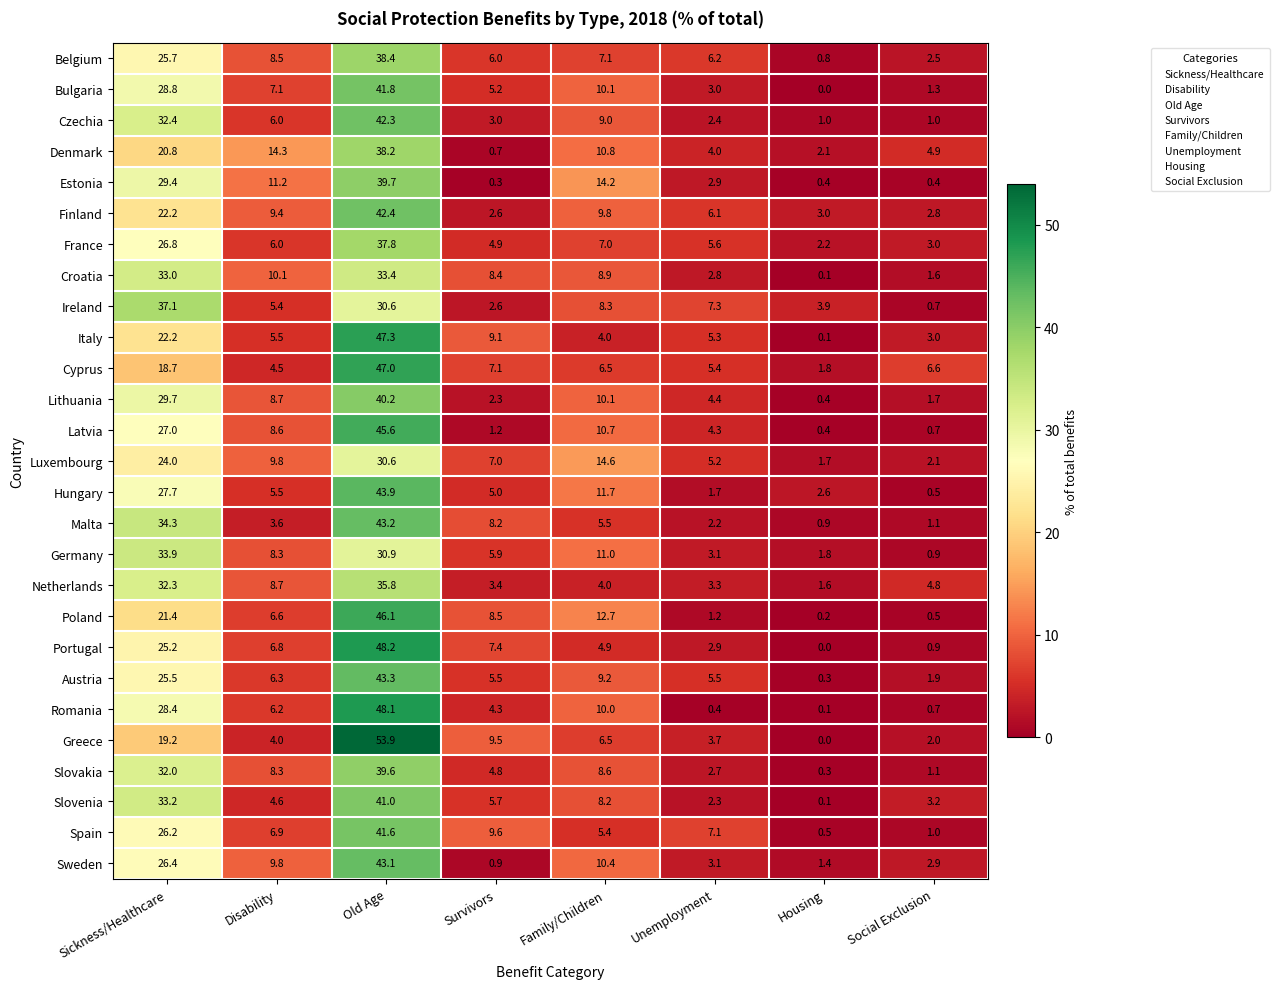

How many series are shown in this chart?

27